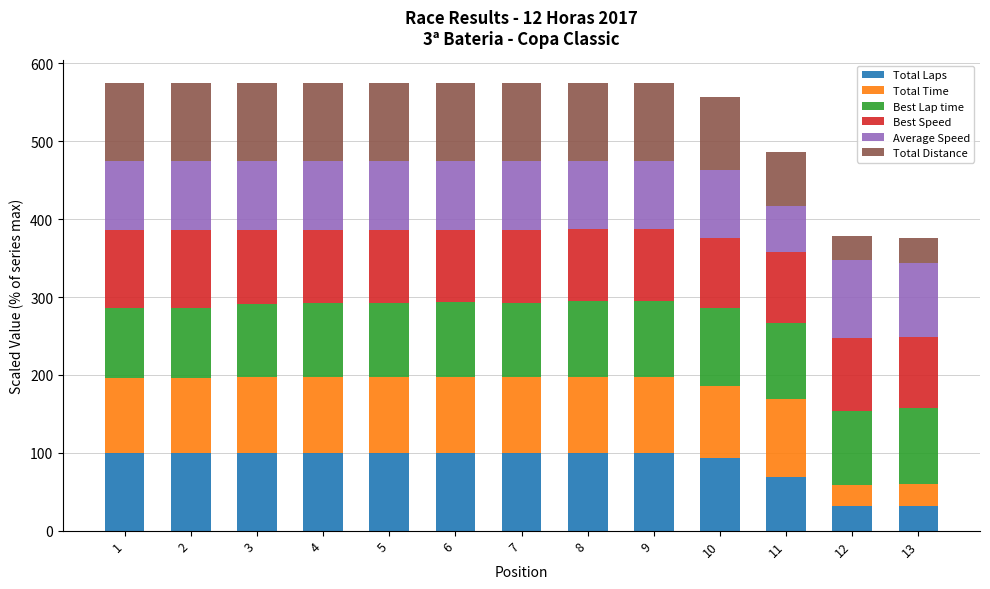

What is the total value across all series at 2?

575.1